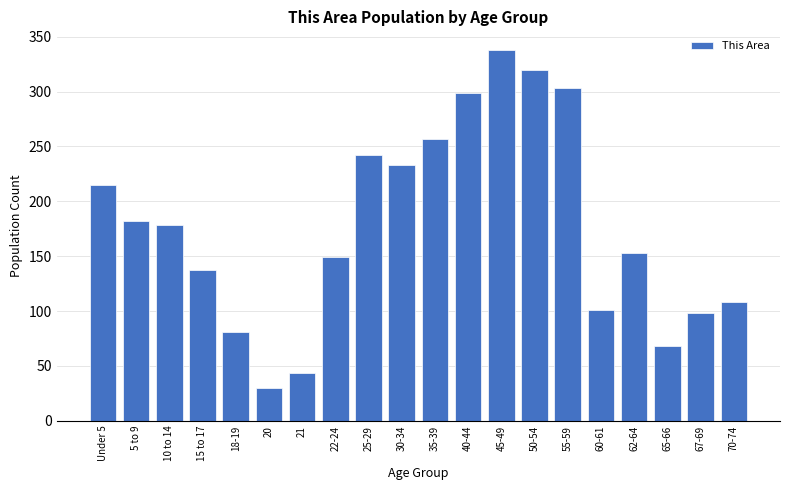

Reading left to right, list all the values displayed in this chart.

Under 5=215	5 to 9=182	10 to 14=178	15 to 17=137	18-19=81	20=30	21=44	22-24=149	25-29=242	30-34=233	35-39=257	40-44=299	45-49=338	50-54=320	55-59=303	60-61=101	62-64=153	65-66=68	67-69=98	70-74=108